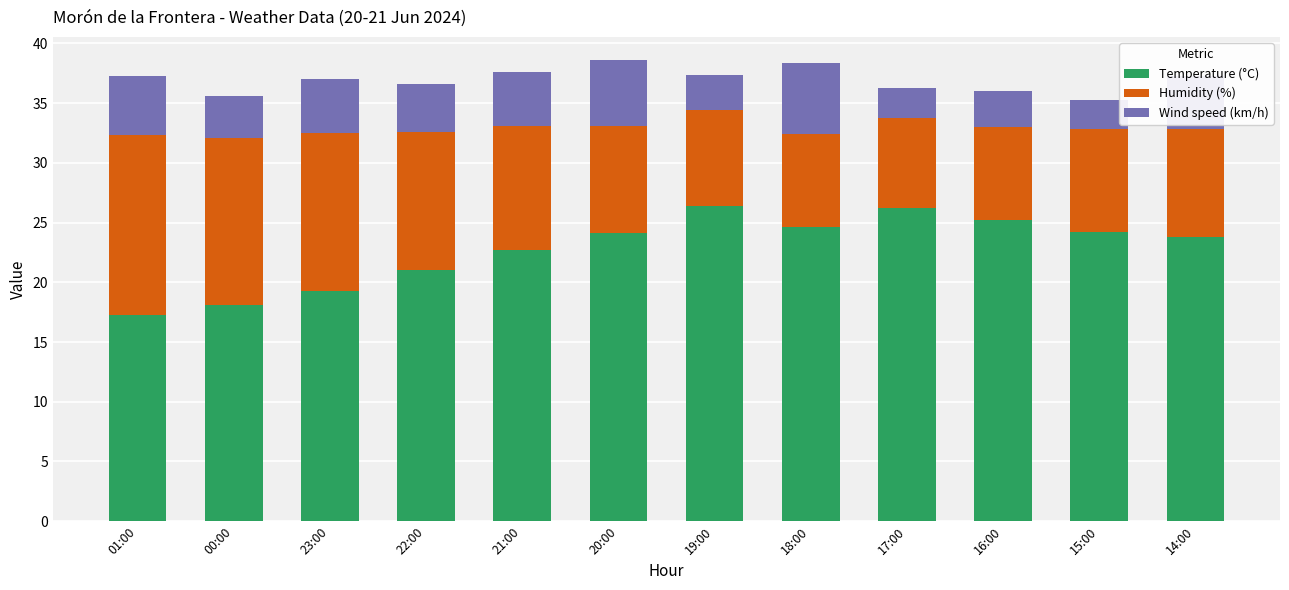

What is the average value of the Temperature (°C) series?

22.7